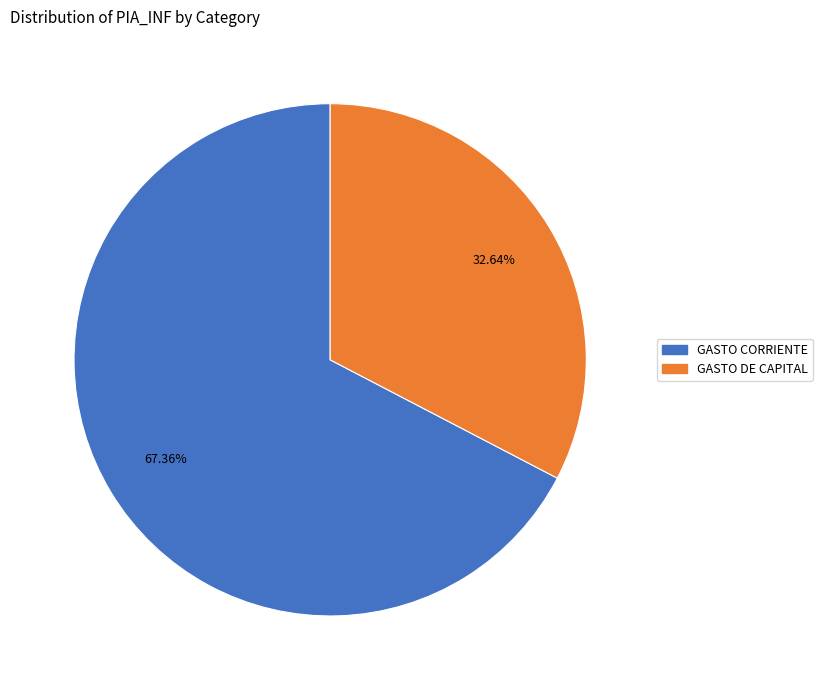

To the nearest percent, what portion does GASTO CORRIENTE represent?

67%